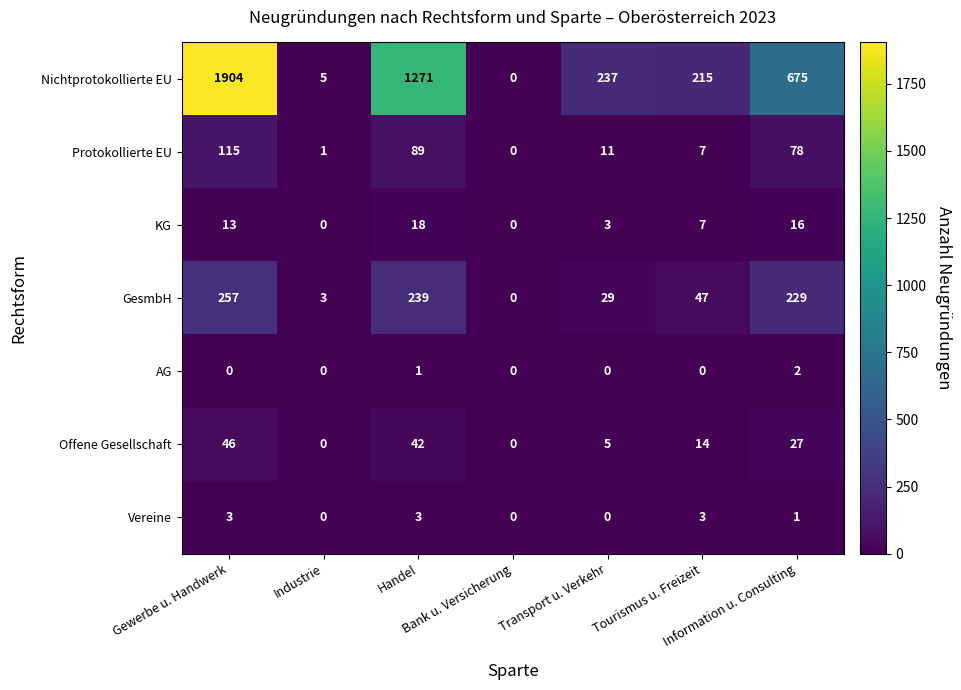

At how many categories does at least one series exceed 59?

5